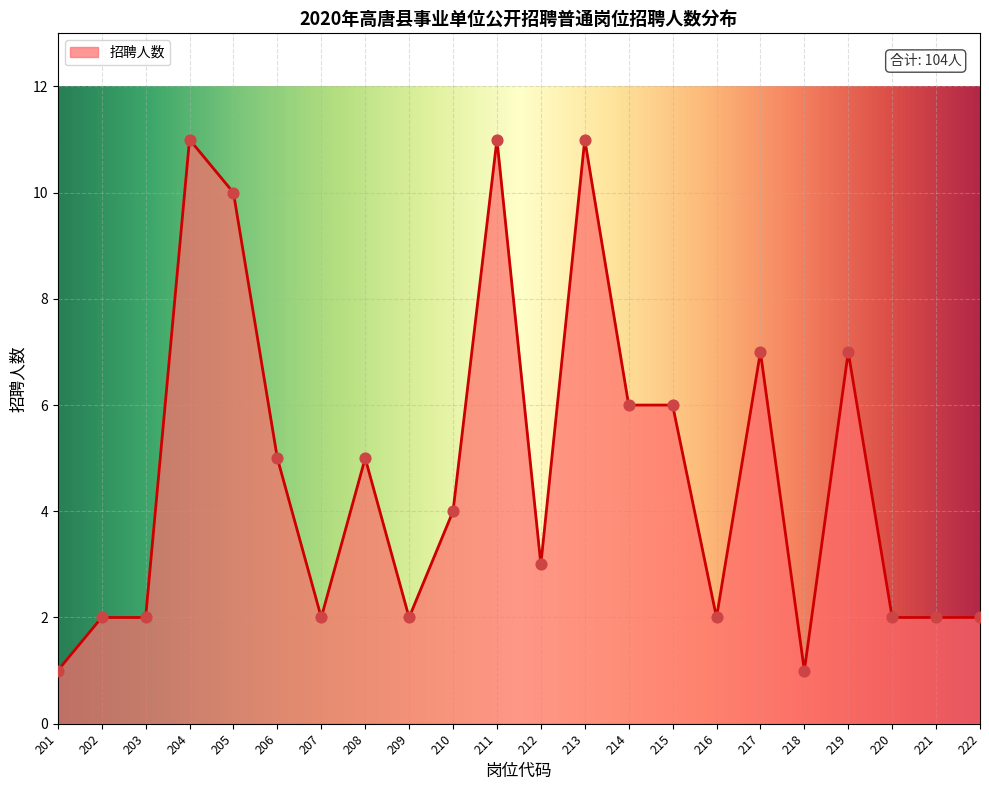

What is the change in value from 213 to 216?

-9